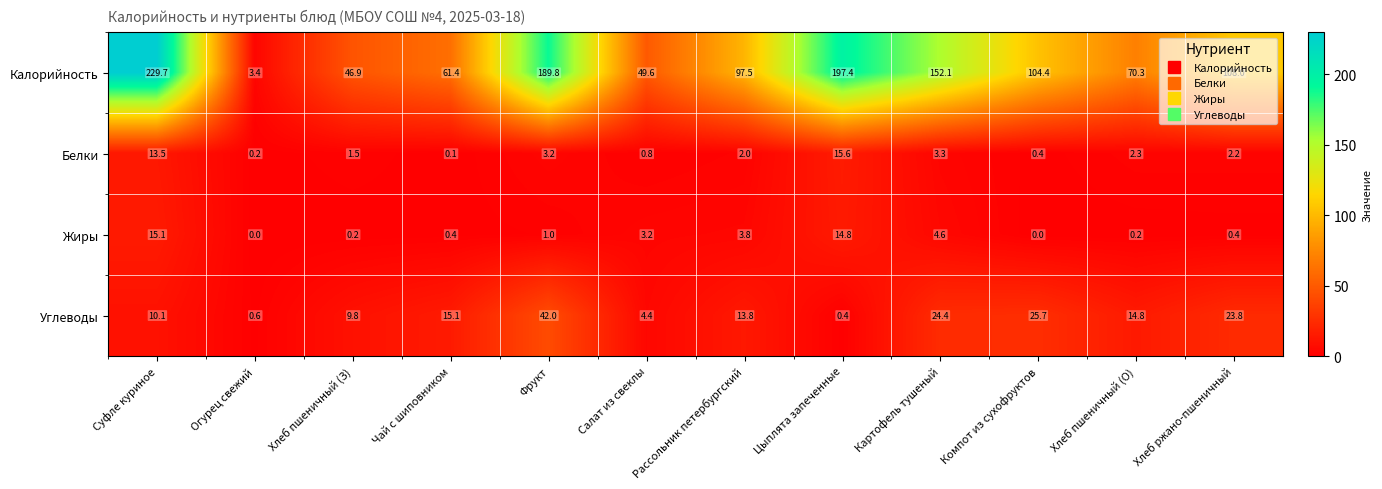

What is the greatest value displayed?

229.7